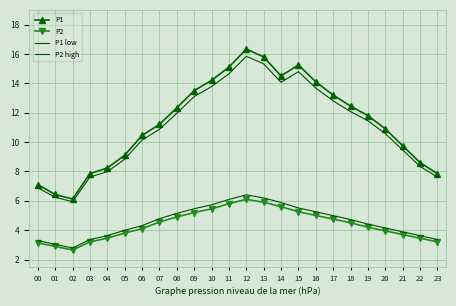

The P2 series shows 4.2 at 19. True or false?

True